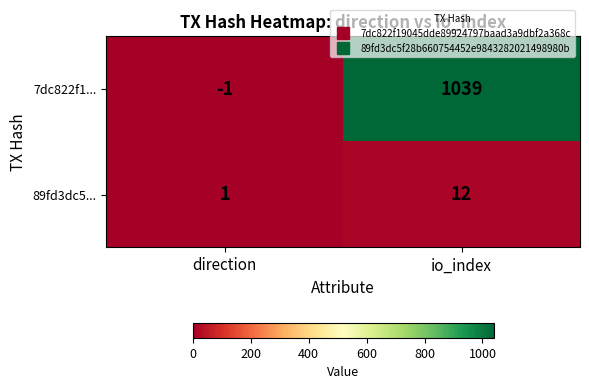

Which series changed the most between direction and io_index?

7dc822f1...